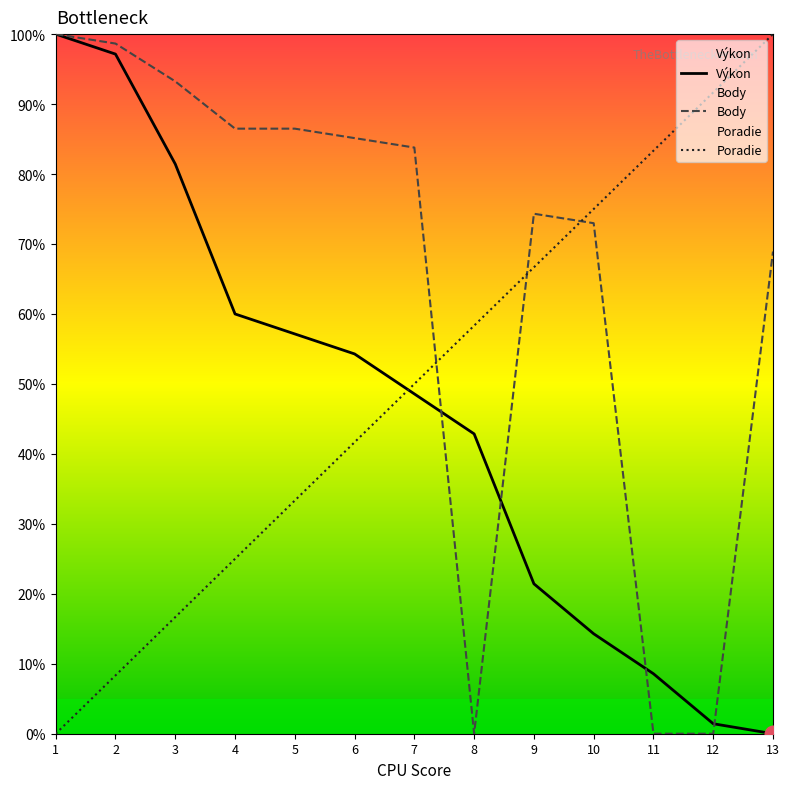

At 5, list the series in order from smallest to largest.

Poradie, Výkon, Body